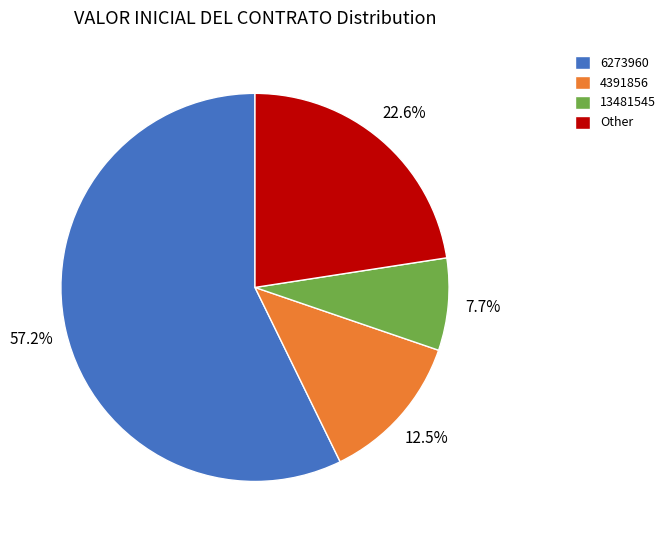

Rank the categories by value from highest to lowest.

6273960, Other, 4391856, 13481545